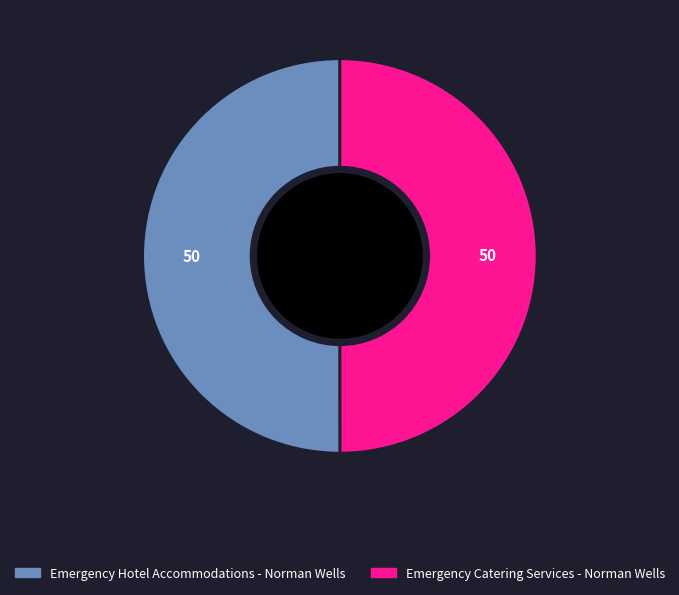

What is the ratio of the value at Emergency Hotel Accommodations - Norman Wells to the value at Emergency Catering Services - Norman Wells?

1.0